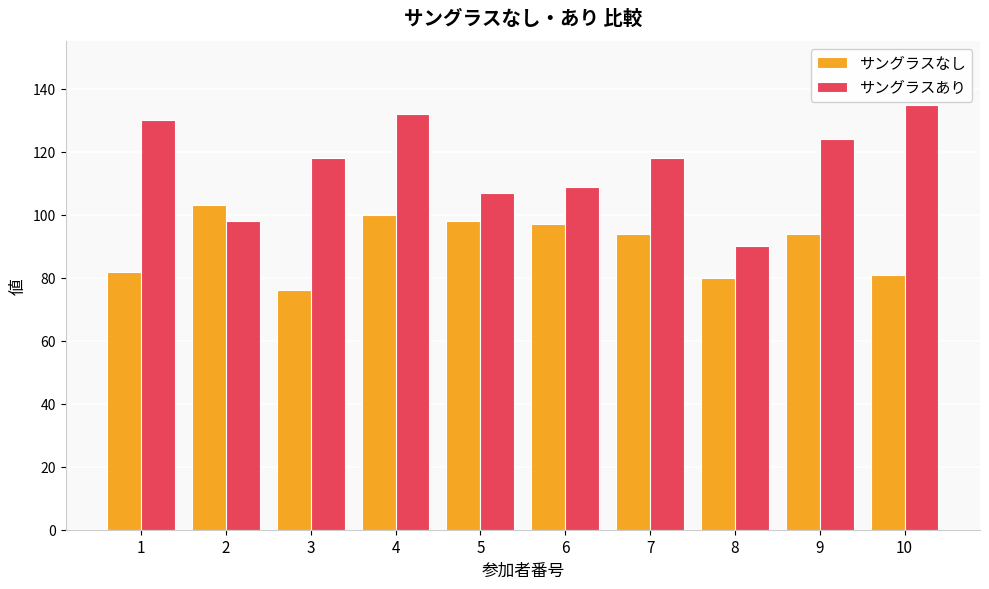

Between 6 and 10, which series saw the biggest shift?

サングラスあり